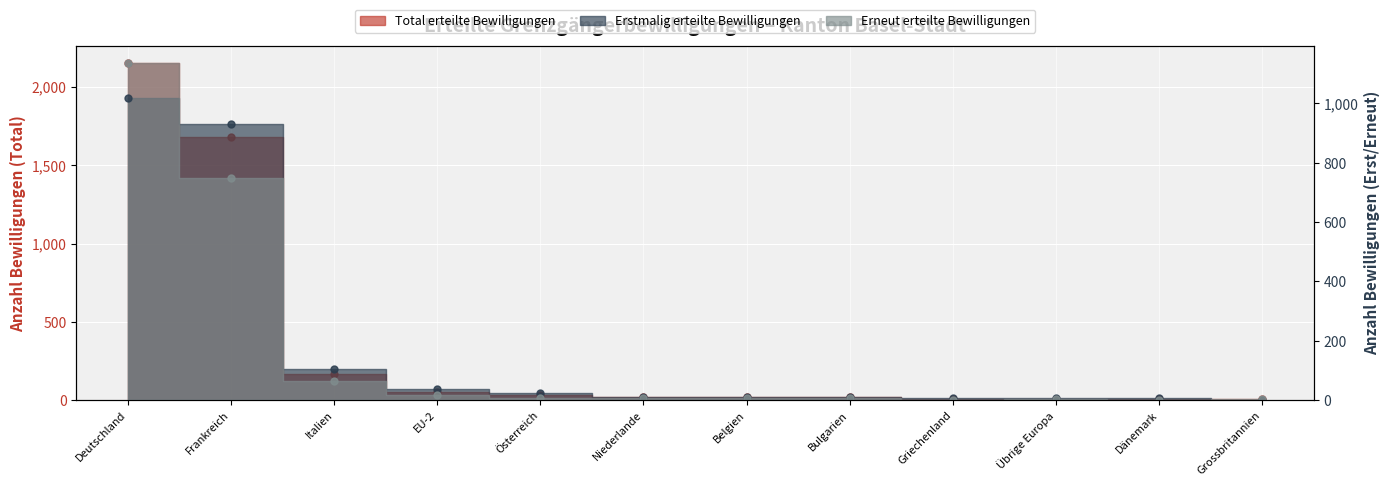

Between which two adjacent categories do Erstmalig erteilte Bewilligungen and Erneut erteilte Bewilligungen first intersect?

Deutschland and Frankreich